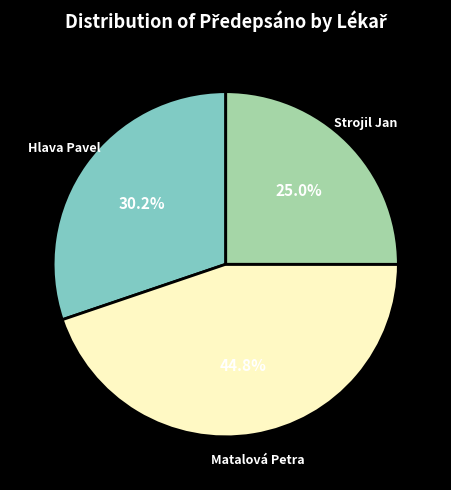

Which category has the biggest portion of the pie?

Matalová Petra